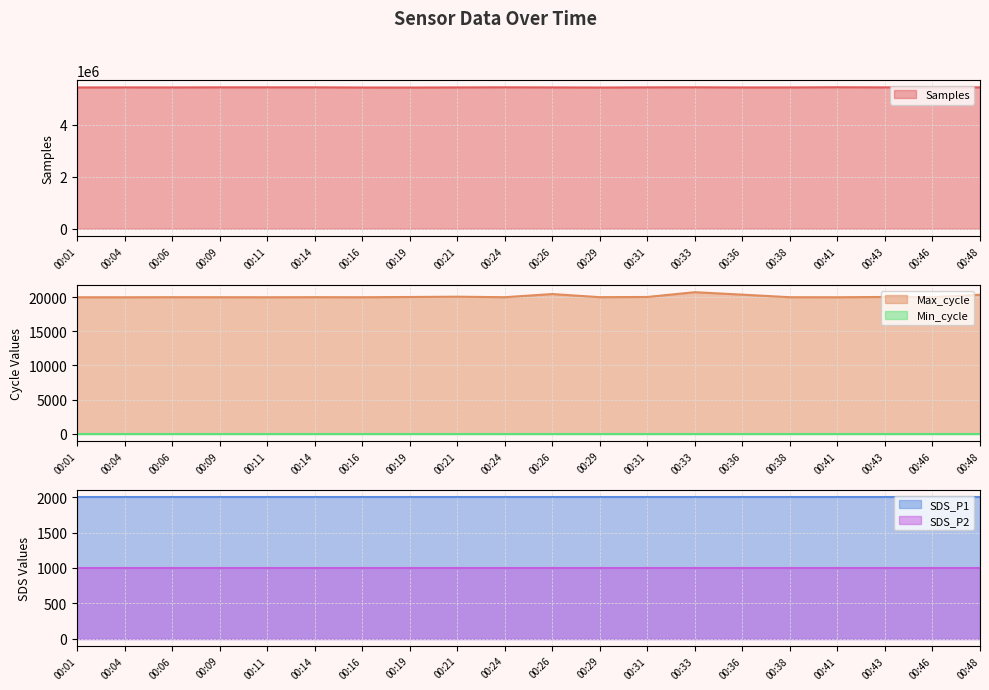

True or false: Max_cycle and Min_cycle cross at least once.

False